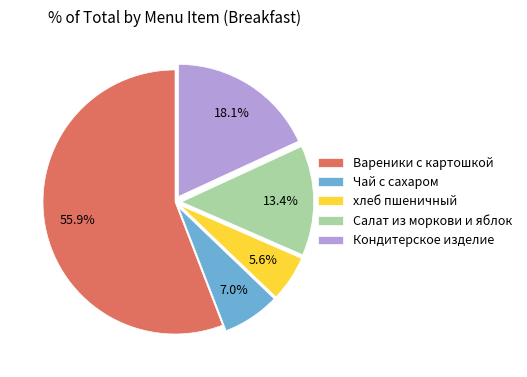

To the nearest percent, what portion does хлеб пшеничный represent?

6%